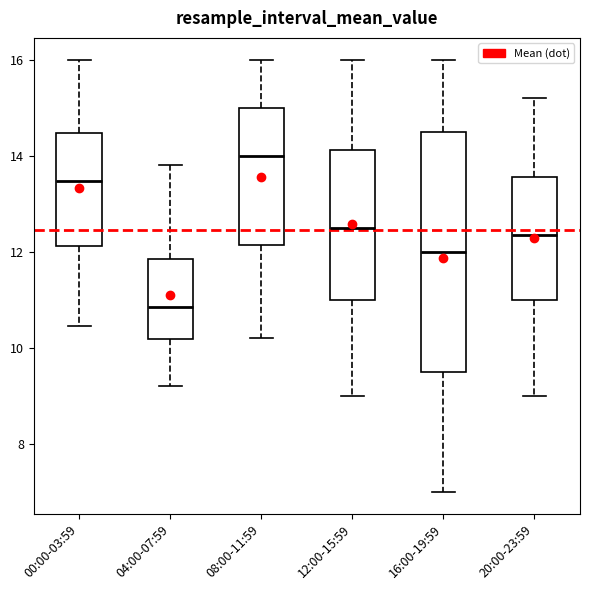

Which box's median line is the lowest?

04:00-07:59